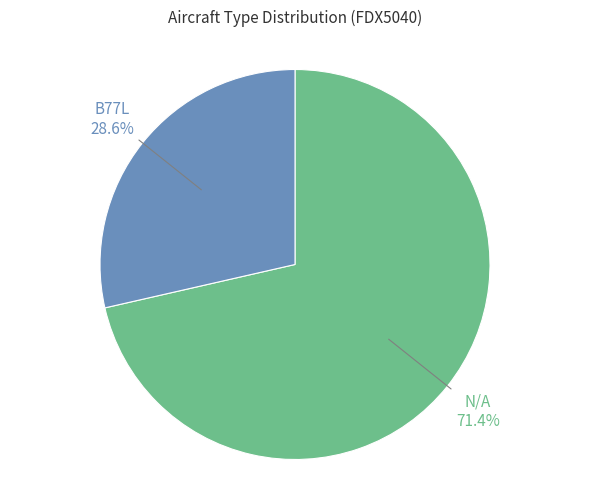

Does any single category account for the majority?

Yes